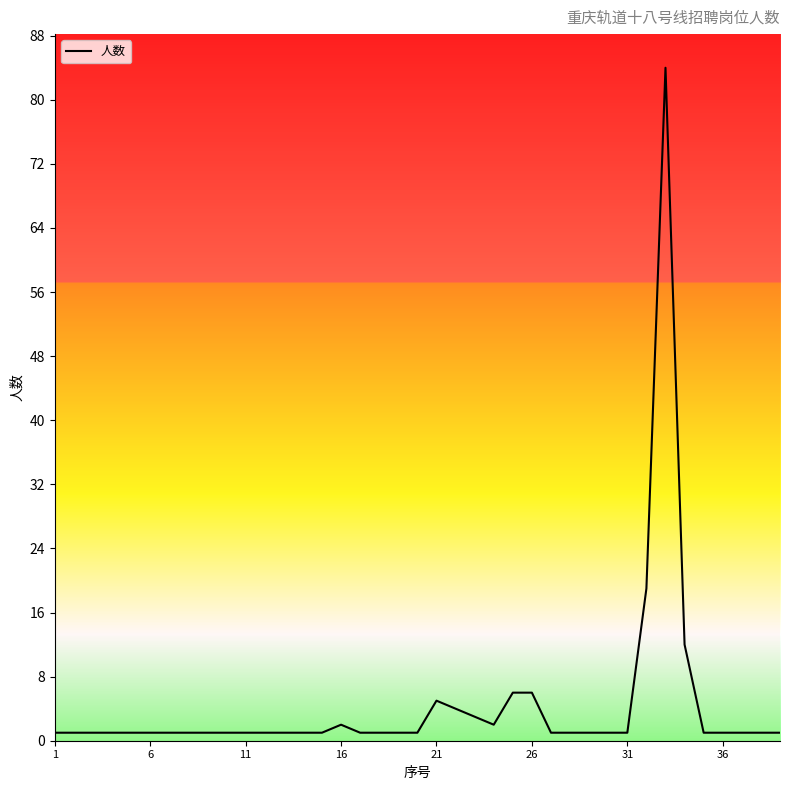

What is the sum of all values?

172